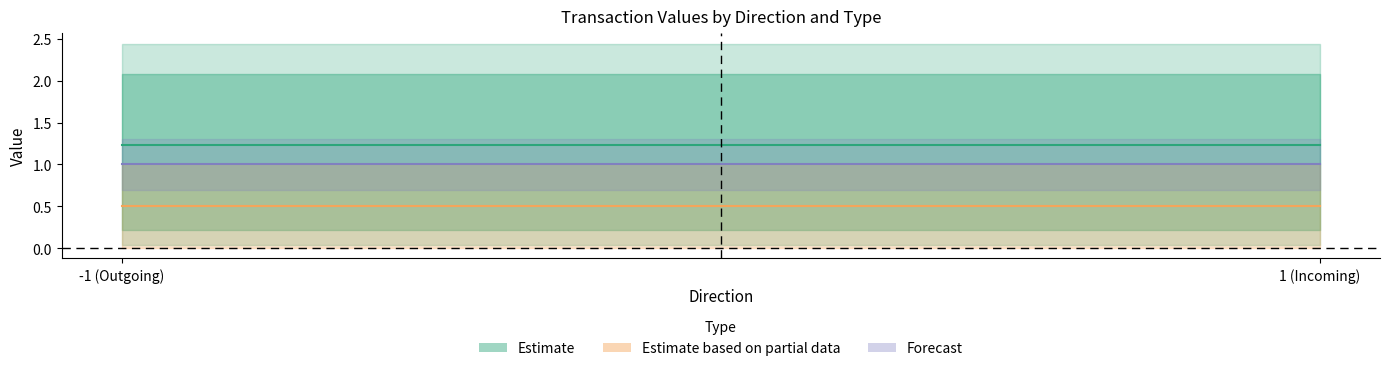

At which label is value closest to 1?

-1